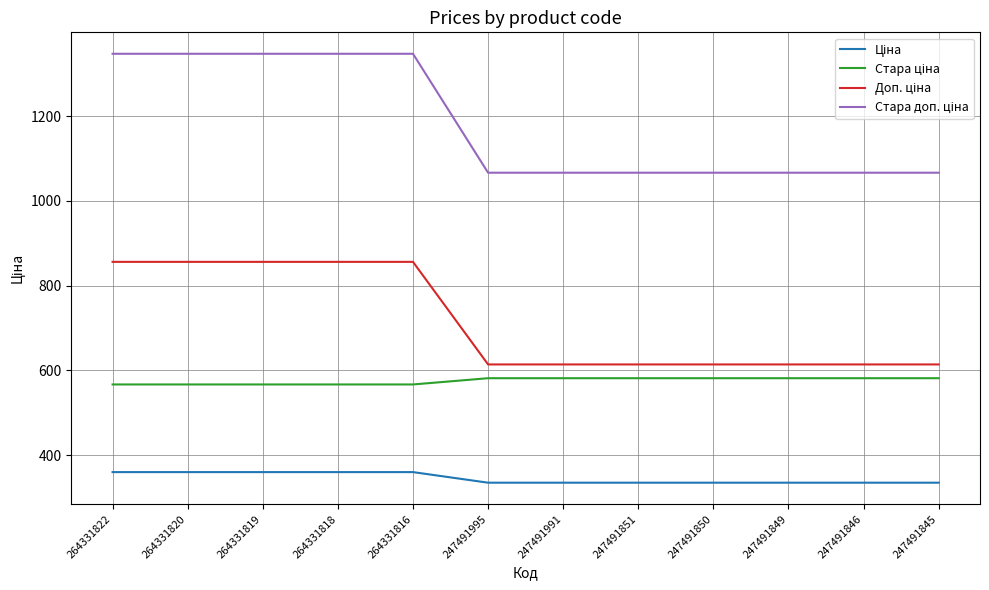

What is the difference between the highest and lowest values at 247491991?

731.3